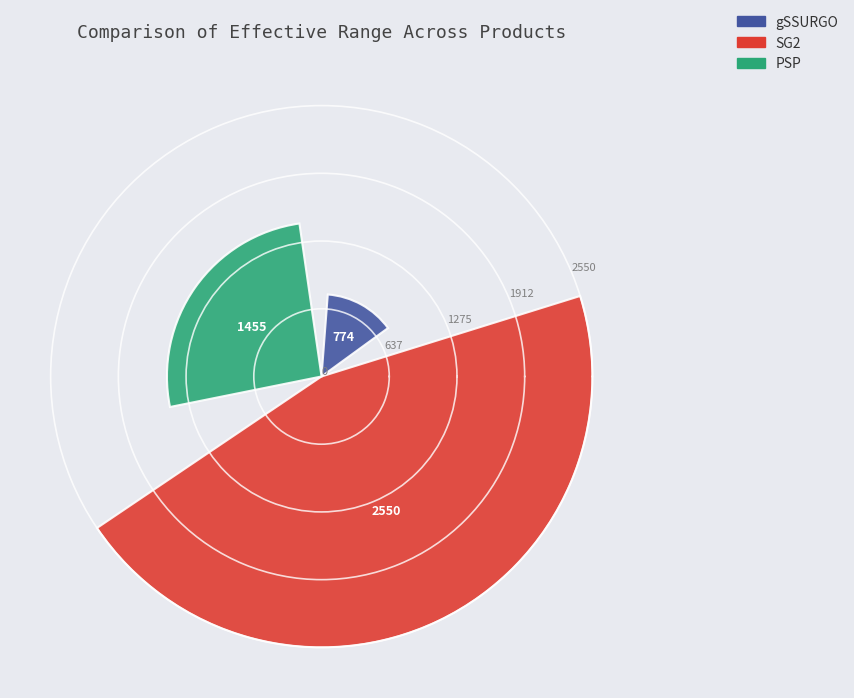

To the nearest percent, what is the average slice percentage?

33%